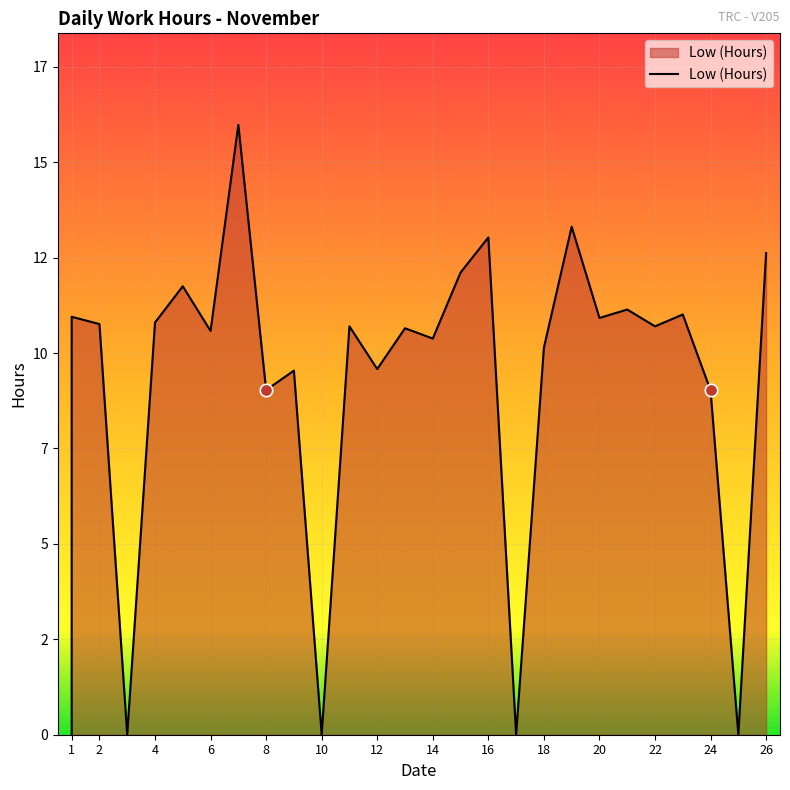

Between 23 and 9, which is larger?

23